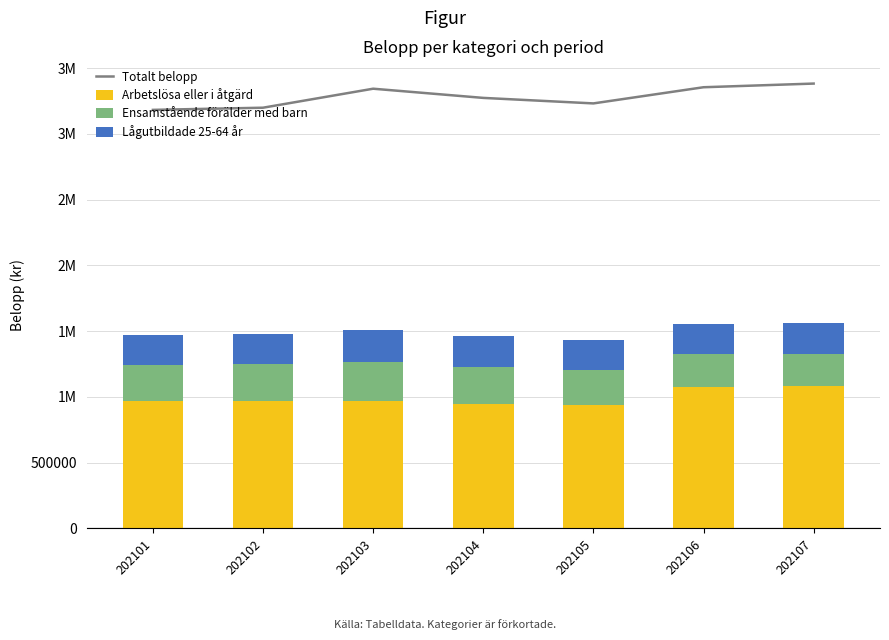

How many values in the Totalt belopp series exceed 3273269?

3